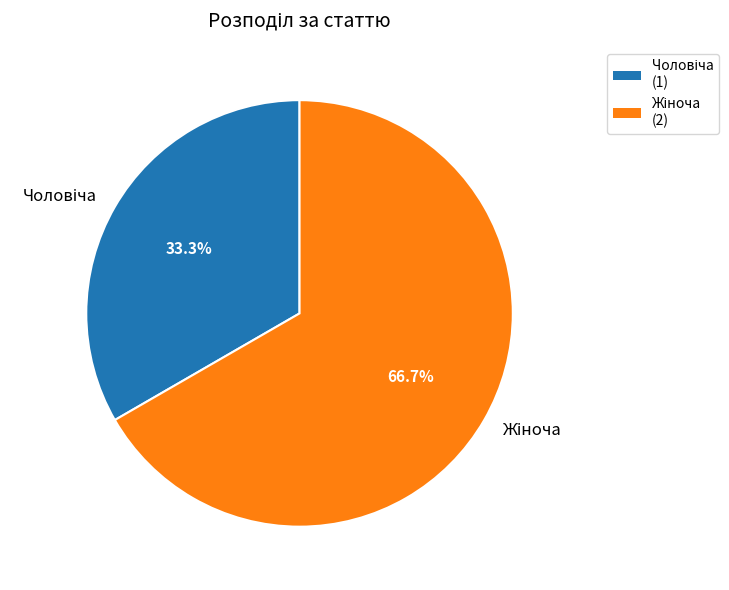

Is there a majority slice in this chart?

Yes